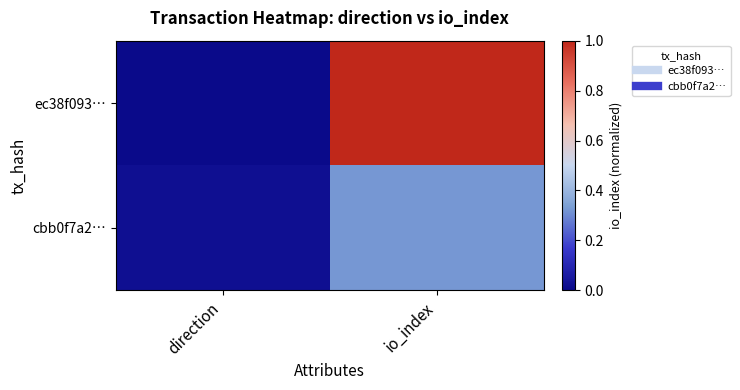

At which category does the chart reach its peak across all series?

io_index